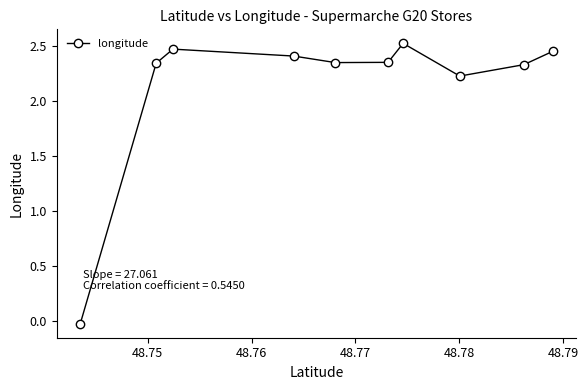

How many interior local valleys (lower than both neighbors) does the data have?

2